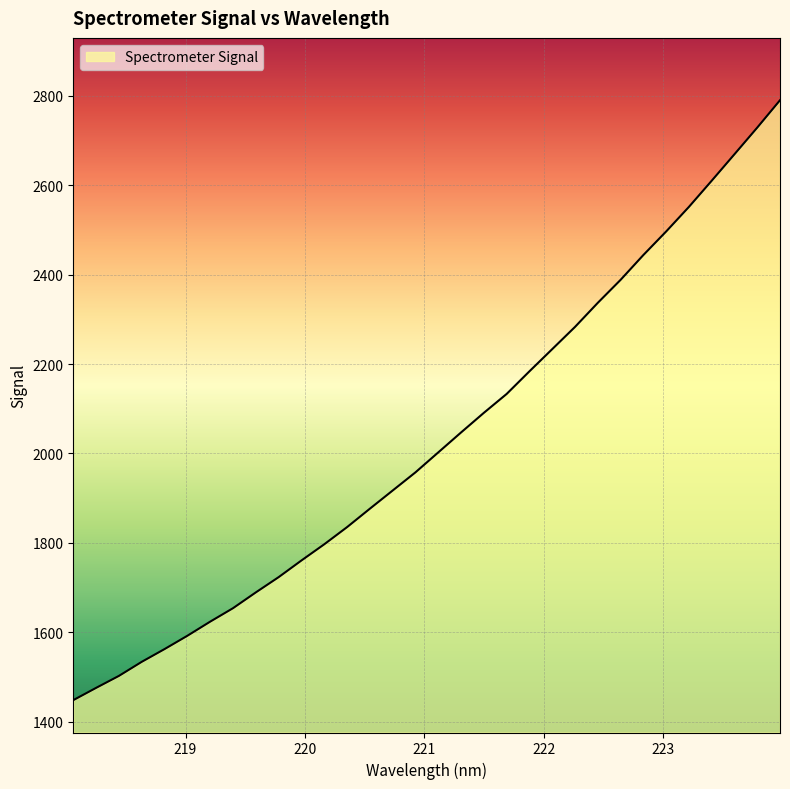

What is the maximum value shown in the chart?

2790.5